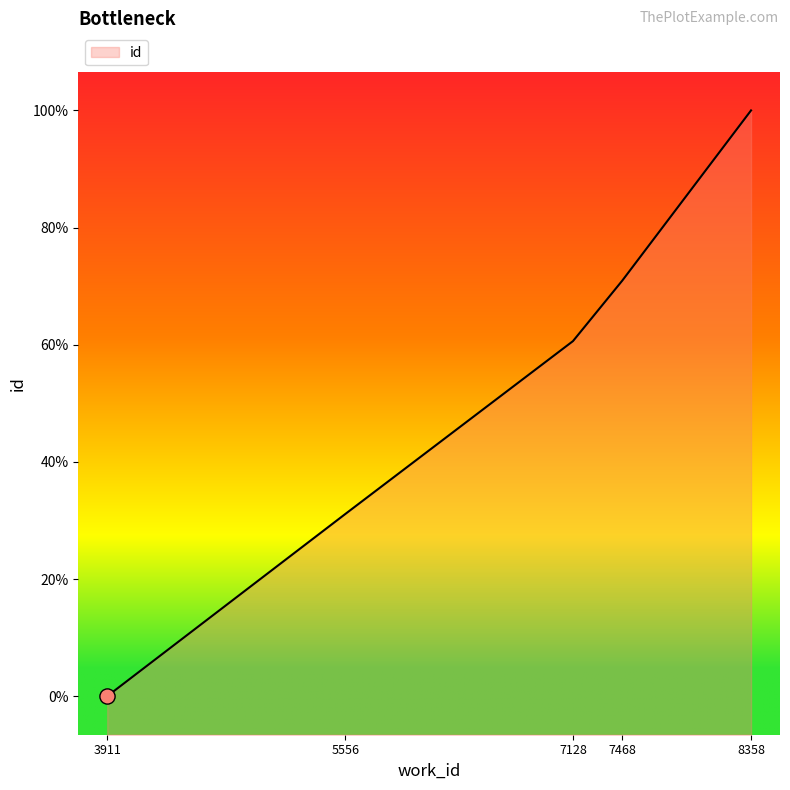

Approximately how many times larger is the value at 7128 compared to 3911?

1.9